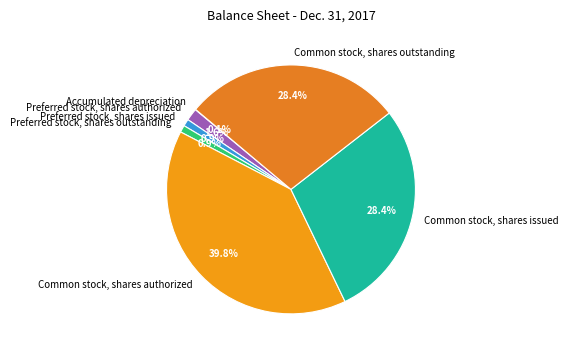

What is the largest slice in the pie chart?

Common stock, shares authorized